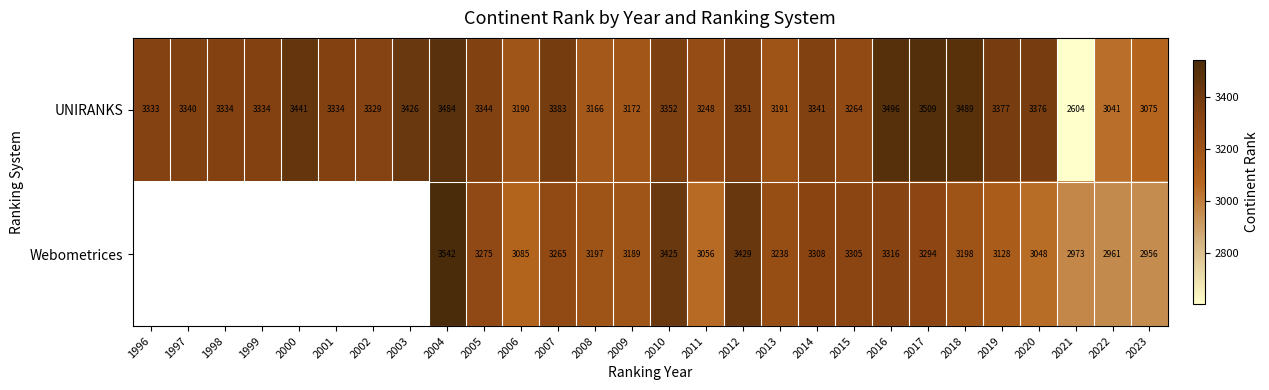

Rank the series at 2015 from lowest to highest value.

UNIRANKS, Webometrices